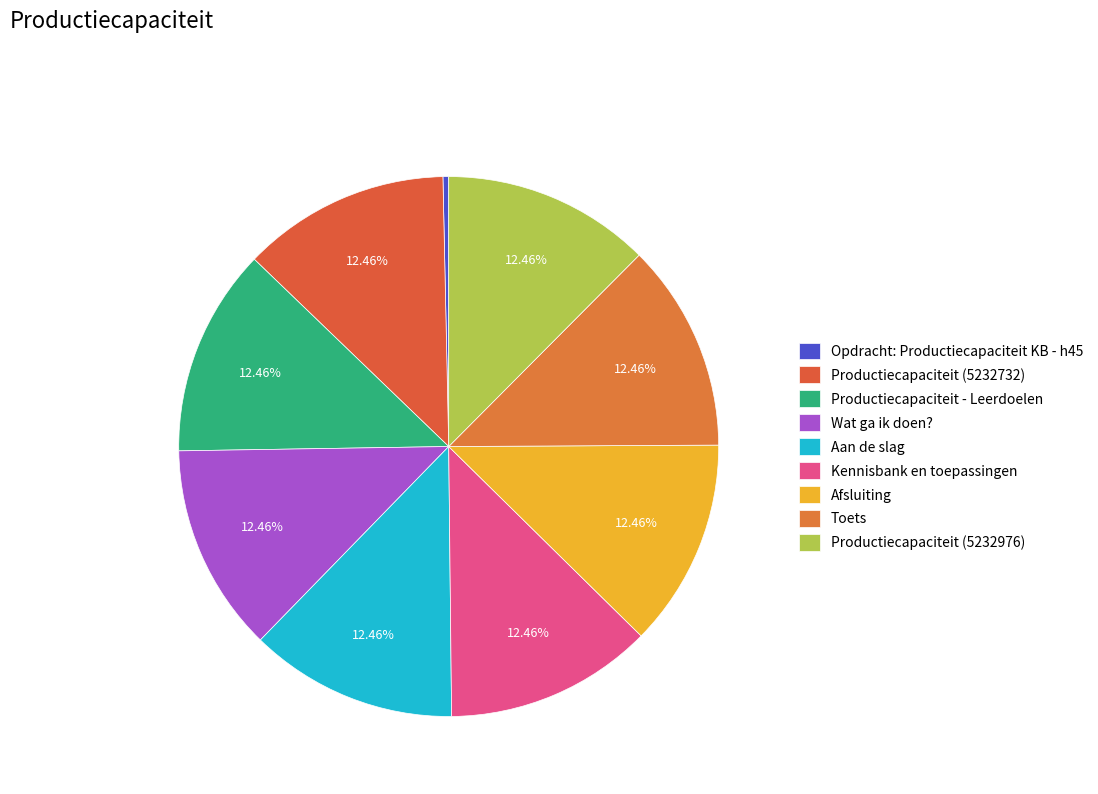

Approximately how many times larger is the value at Kennisbank en toepassingen compared to Opdracht: Productiecapaciteit KB - h45?

36.4